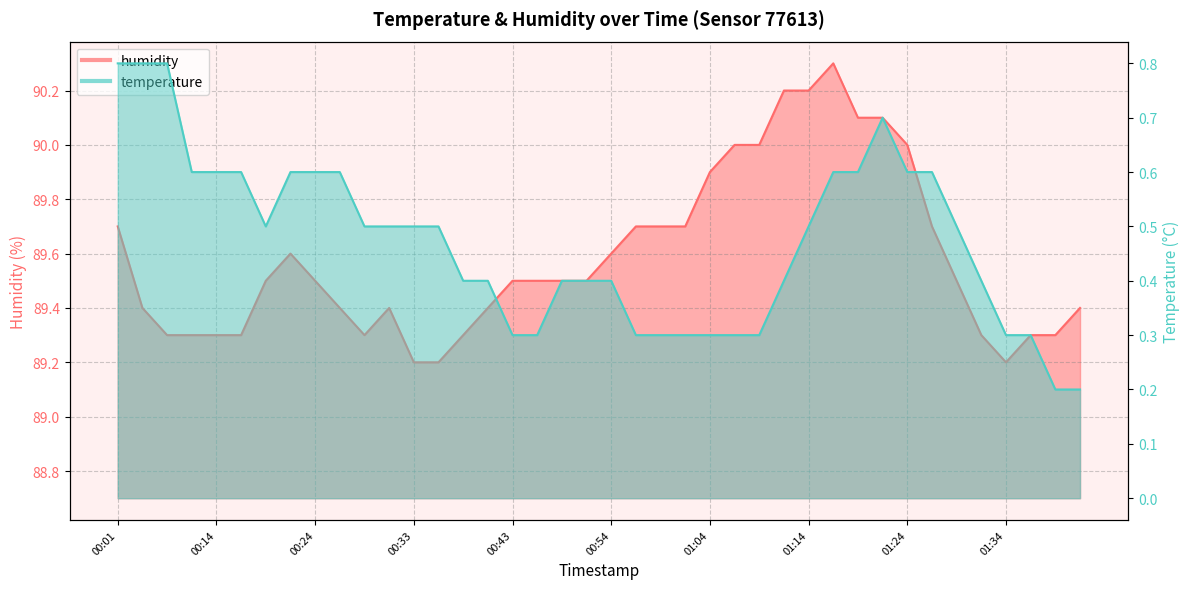

At 00:46, list the series in order from smallest to largest.

temperature, humidity